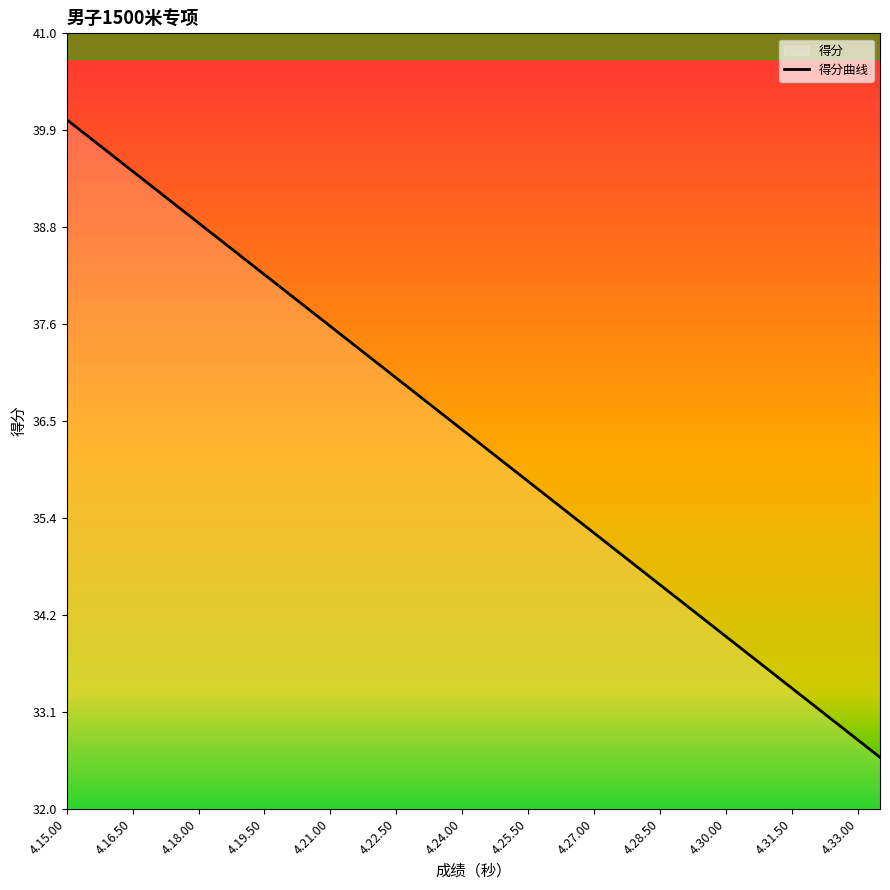

At which category does the chart reach its peak across all series?

4.15.00